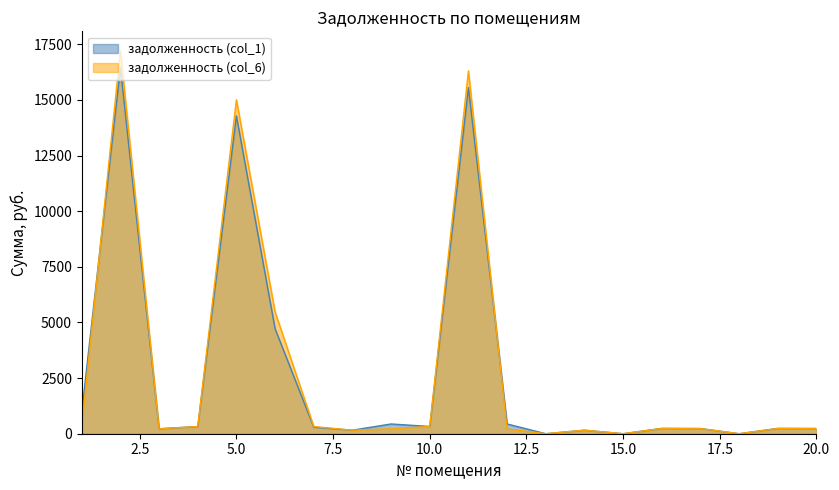

What is the sum of the задолженность (col_6) values at 10.0 and 20.0?

558.6